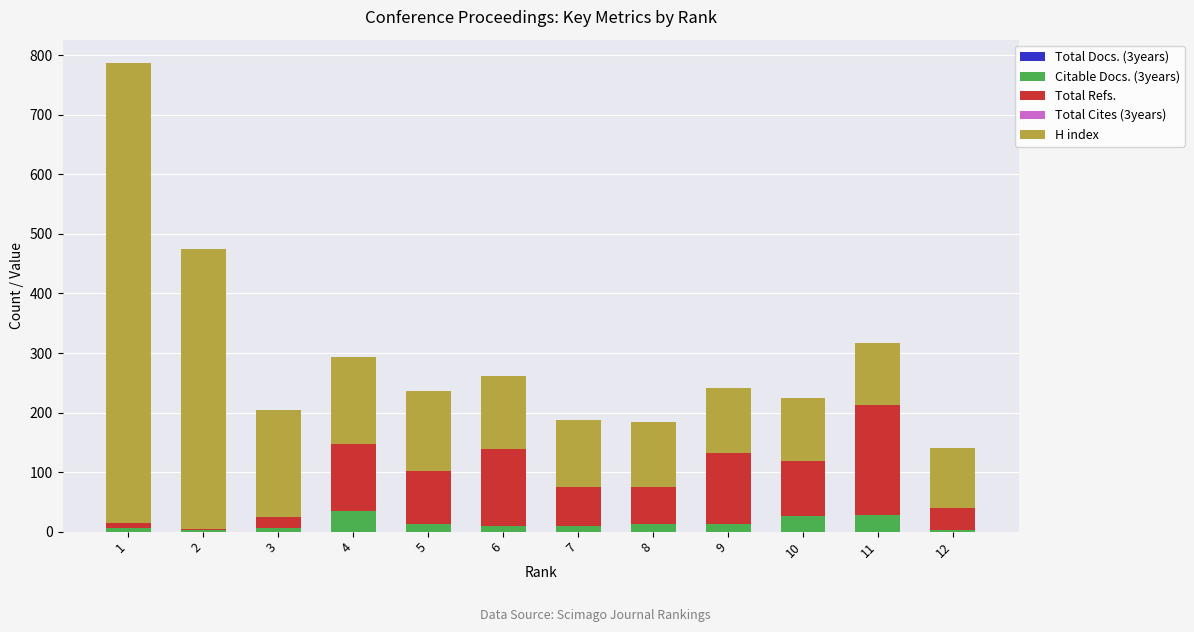

How many series are shown in this chart?

3